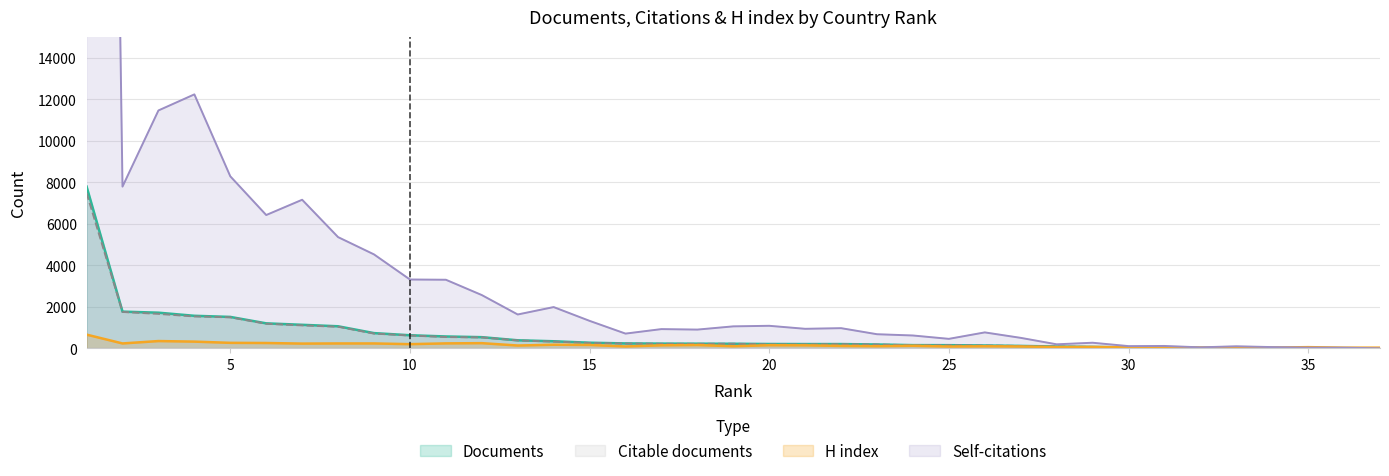

What is the approximate value of Citations at 2, to the nearest 50?

7800